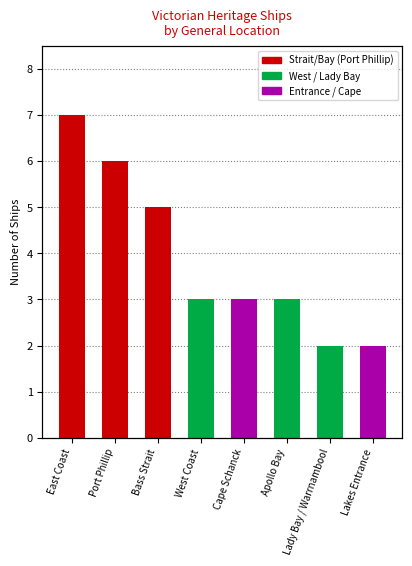

The chart shows a value of 5 at Apollo Bay. True or false?

False